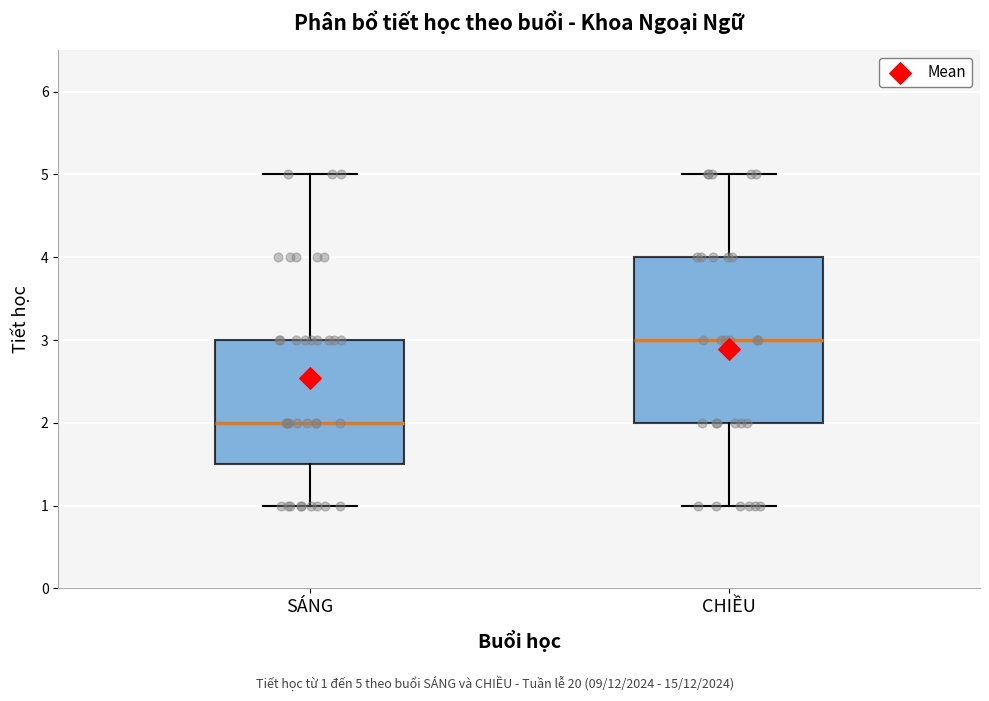

Reading left to right, read every box against the y-axis: the position of its median line, the range the box covers, and the ends of its whiskers. The values are not printed on the chart, so give them approximately, as read against the axis.

SÁNG: median 2.0, box 1.5 to 3.0, whiskers 1.0 to 5.0
CHIỀU: median 3.0, box 2.0 to 4.0, whiskers 1.0 to 5.0